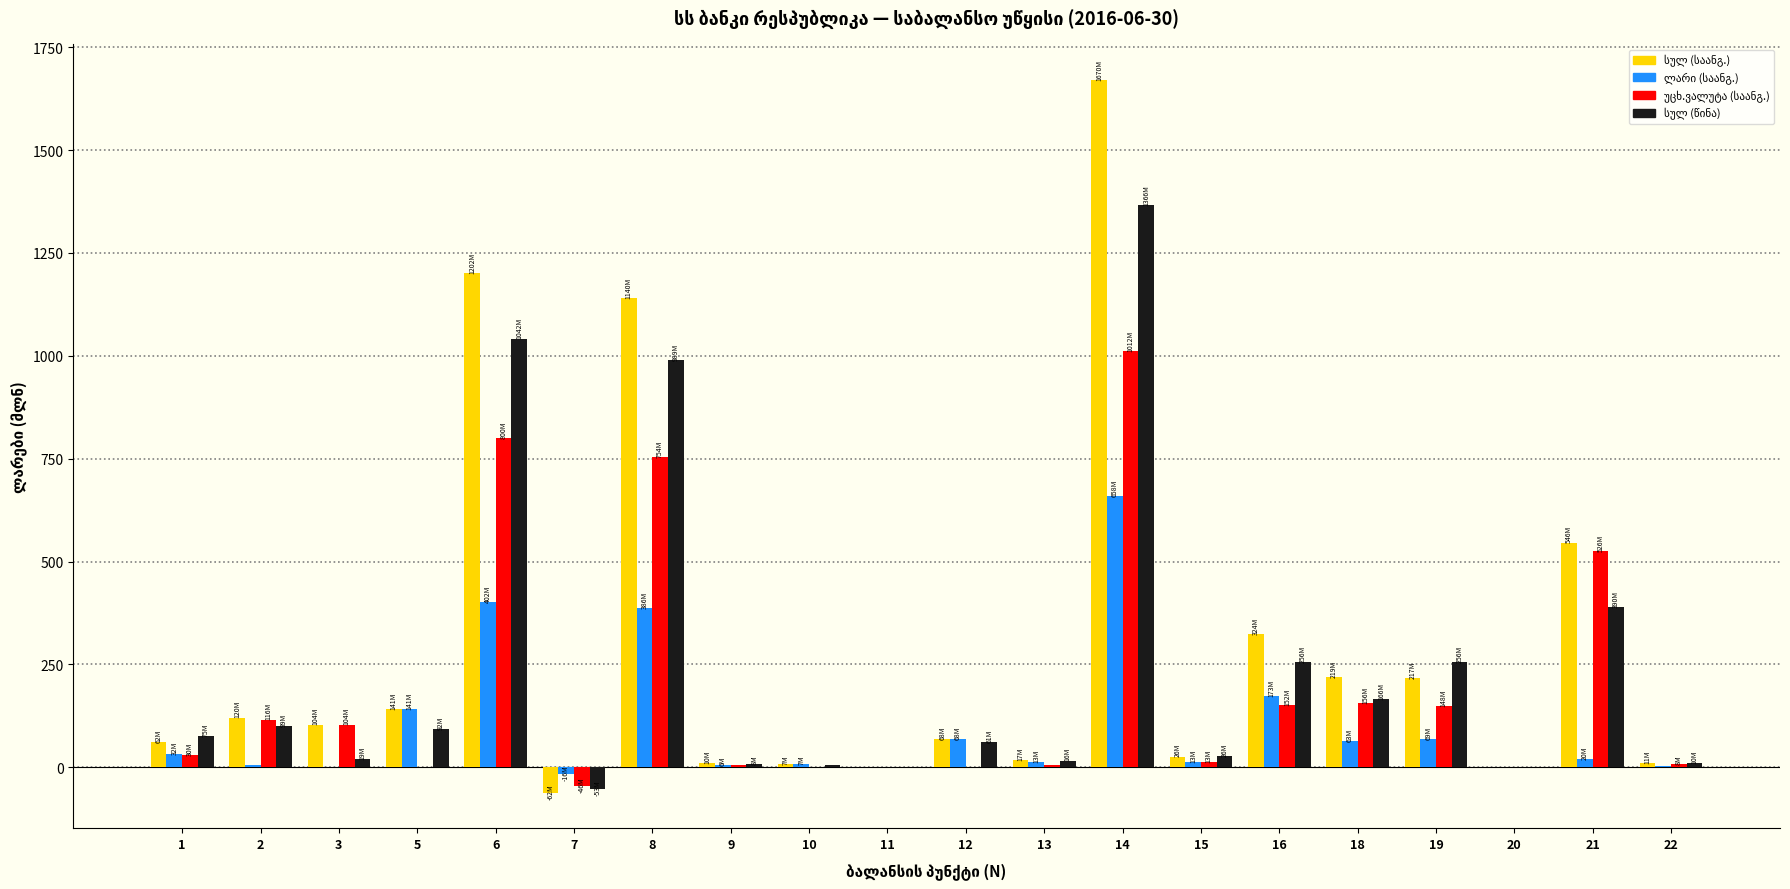

At which category is the sum across all series the highest?

14